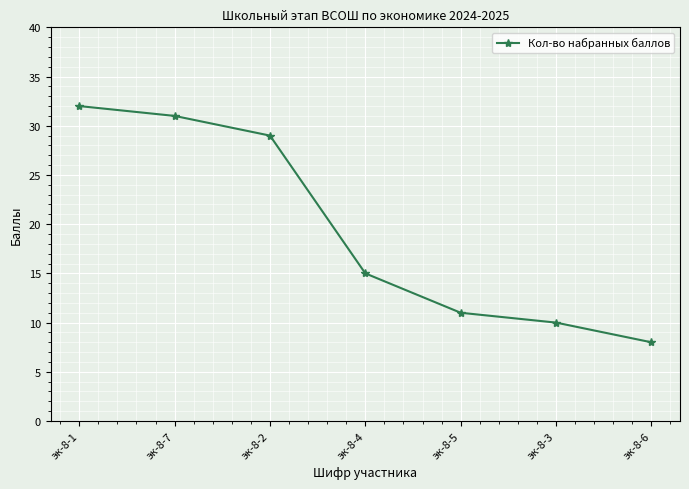

Reading right to left, transcribe all the data shown in this chart.

8	10	11	15	29	31	32